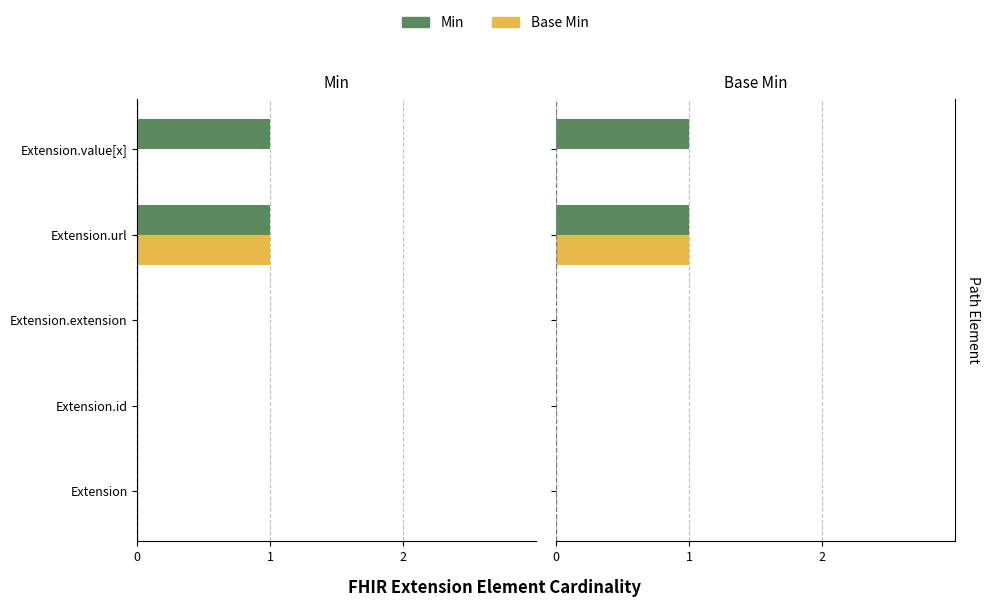

True or false: Base Min has a value of -1 at Extension.extension.

False